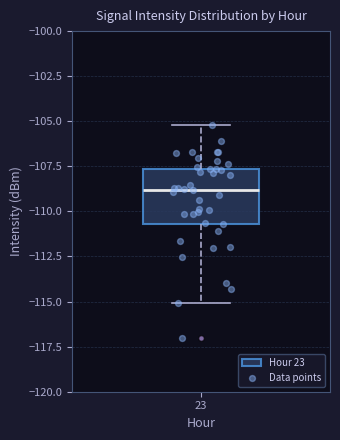

Transcribe this box plot: give where the median line is, the range the box spans, and where the two whiskers end, as read against the y-axis. The values are not printed on the chart, so give them approximately, as read against the axis.

median -109.0, box -110.5 to -107.5, whiskers -115.0 to -105.0